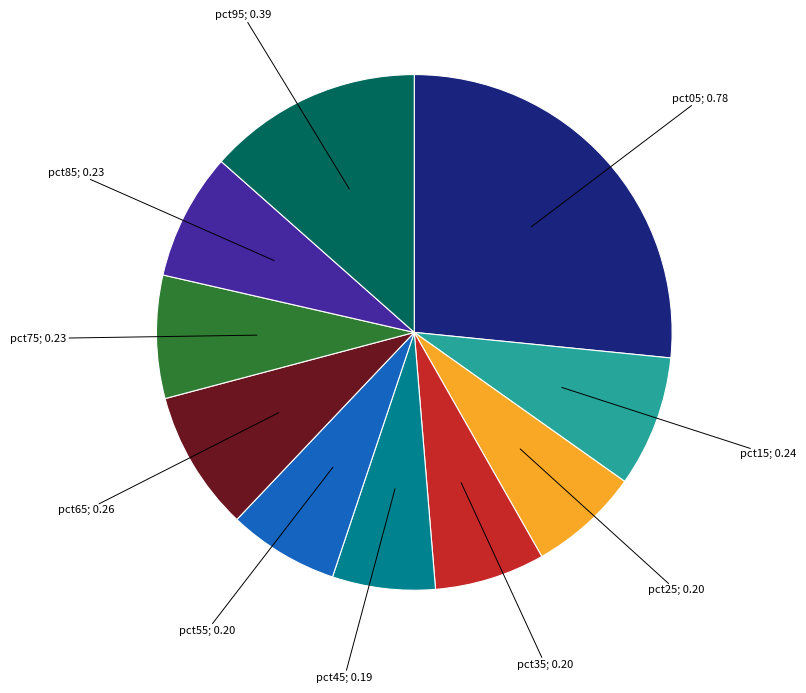

Is there a majority slice in this chart?

No